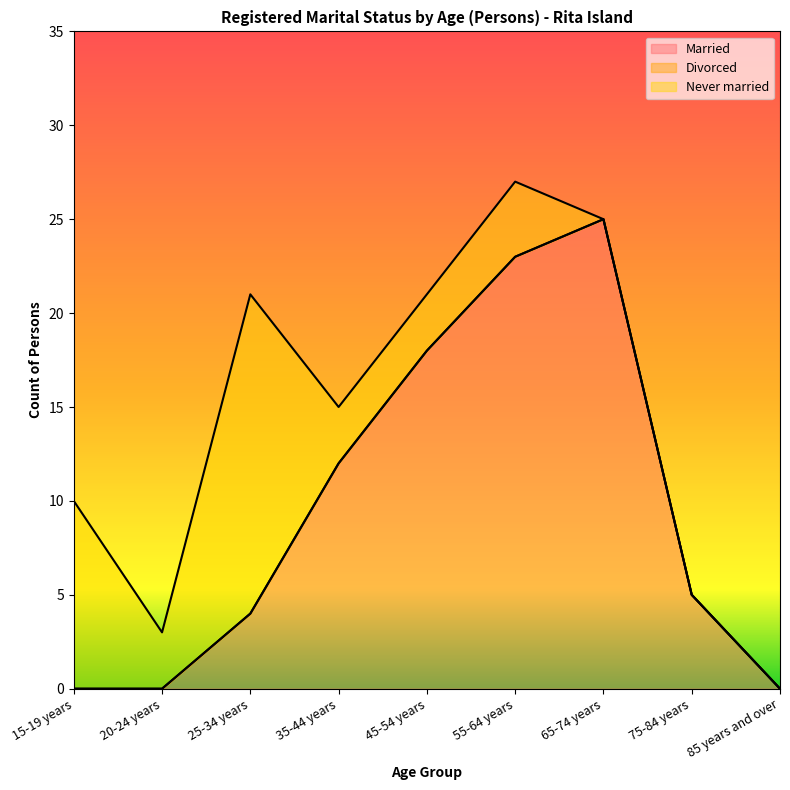

How many lines are shown in the chart?

3